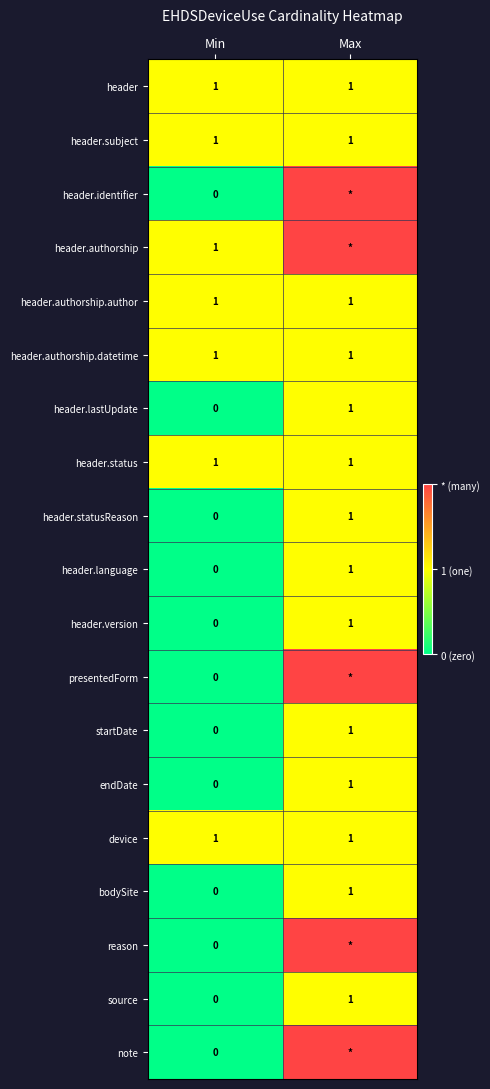

Is it true that source equals -1 at Min?

False